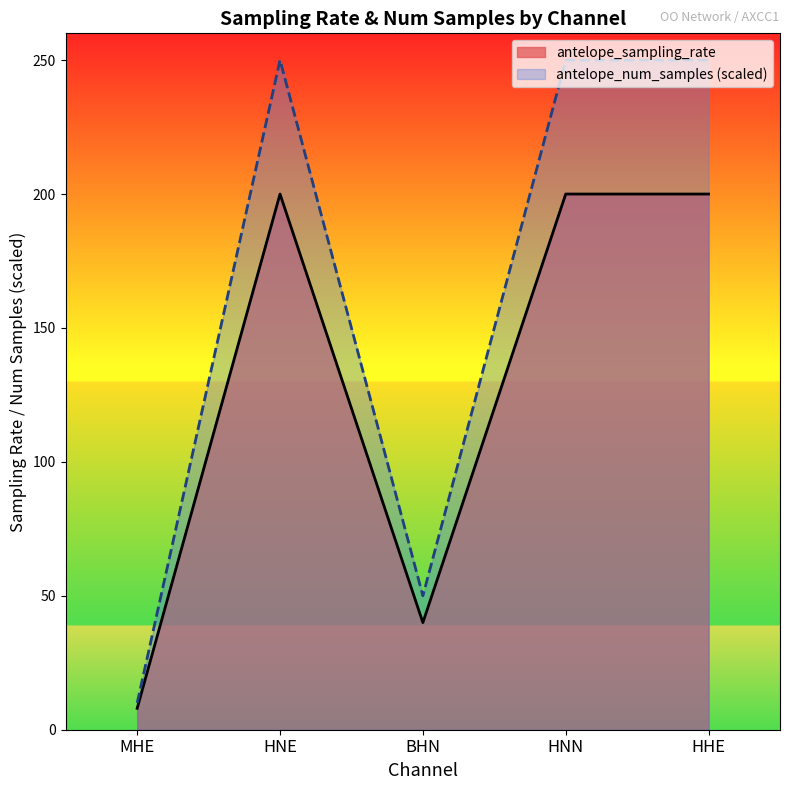

What is the label of the 1st point from the left?

MHE